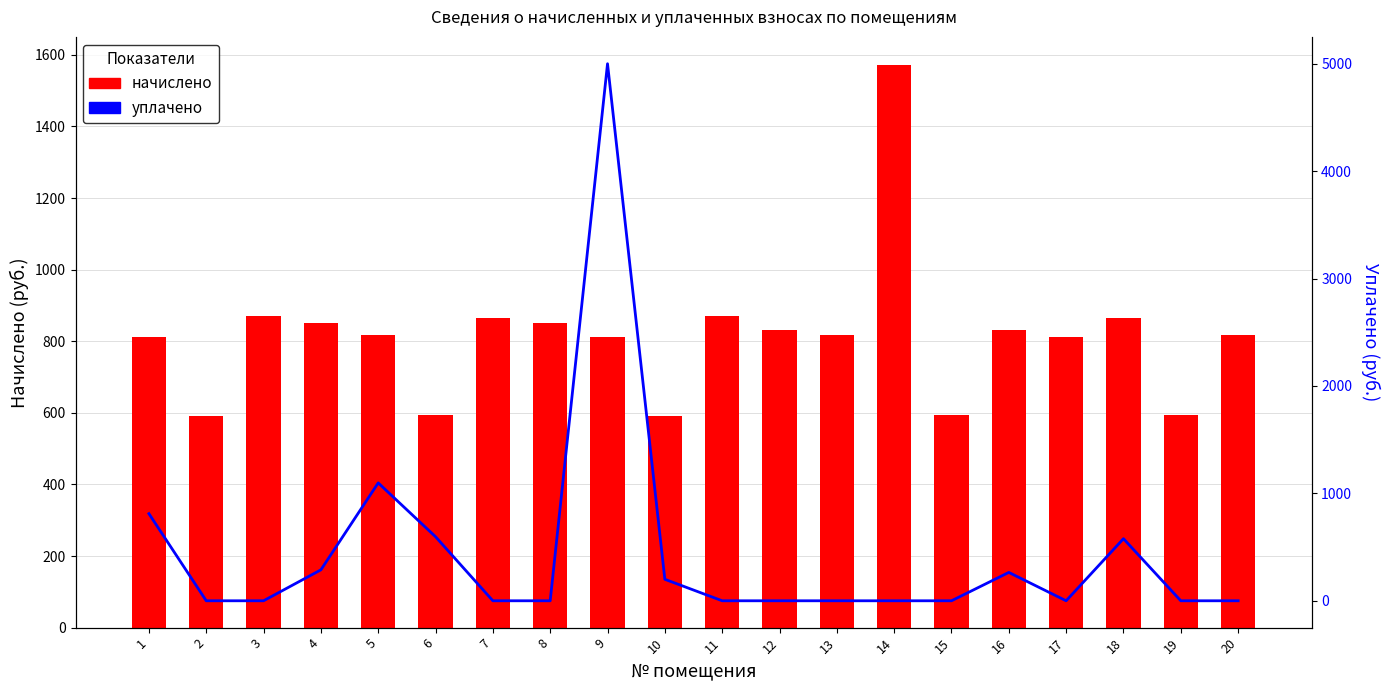

What are all the series names shown in the legend?

начислено, уплачено